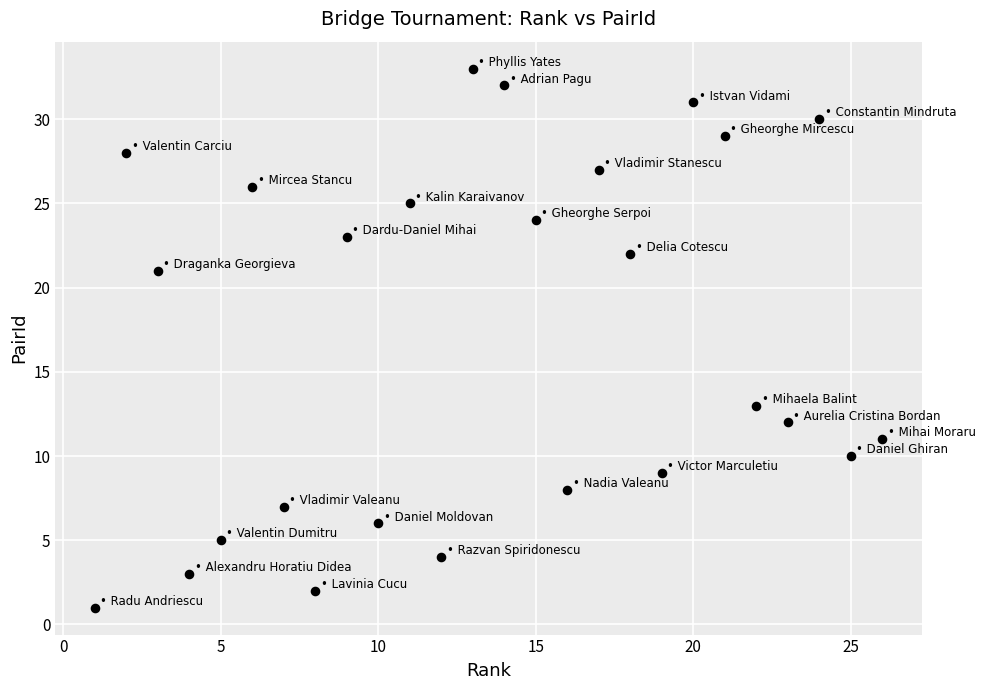

What is the range of X values (max minus min)?

25